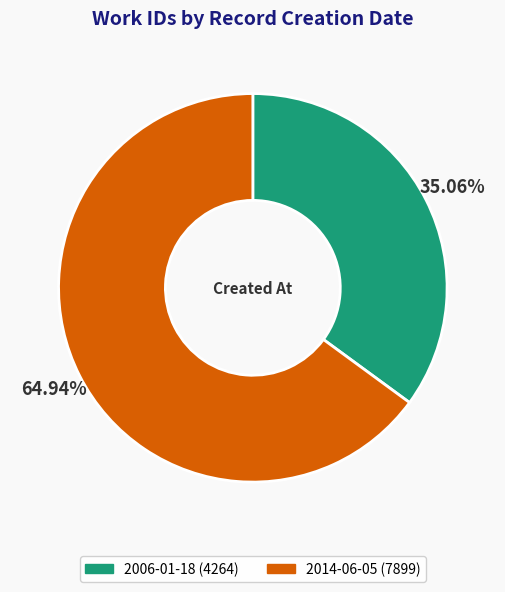

Rank the categories by value from highest to lowest.

2014-06-05, 2006-01-18